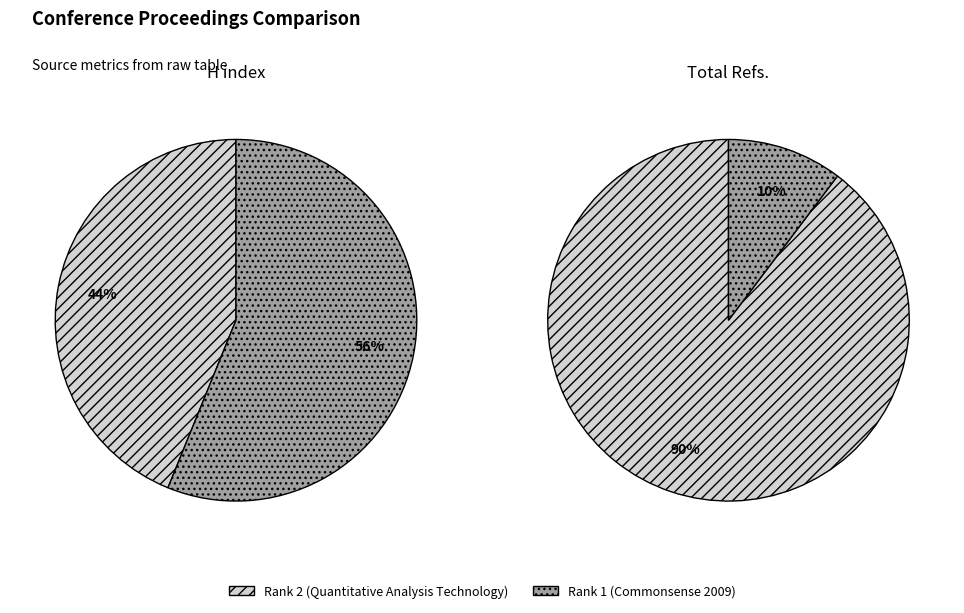

To the nearest percent, what is the average slice percentage?

50%